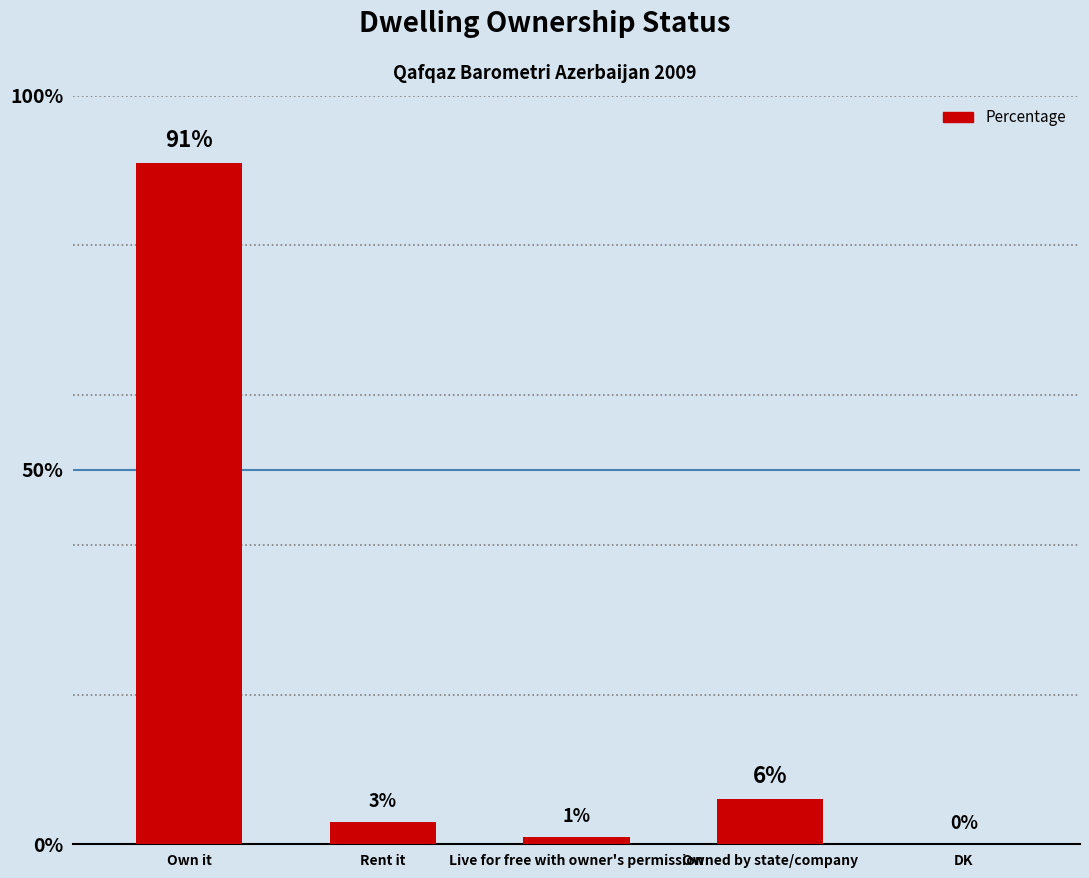

What is the maximum value shown in the chart?

91